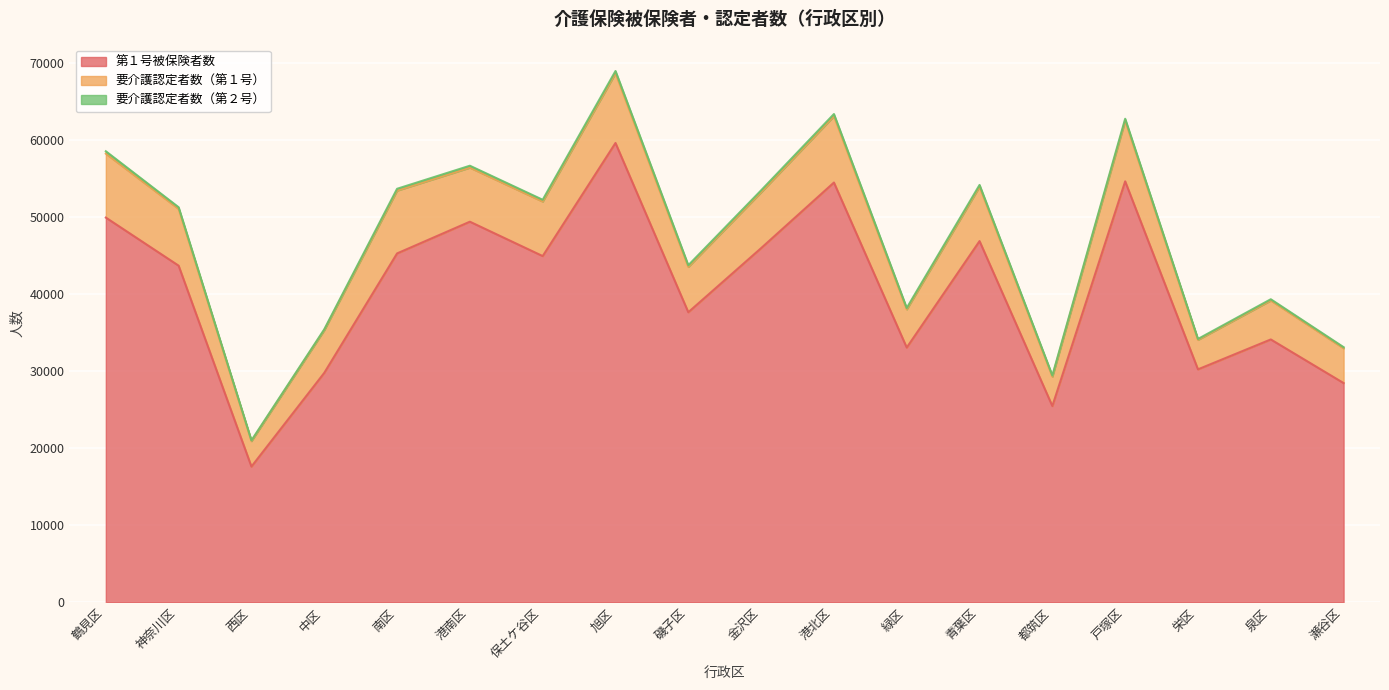

Read the 要介護認定者数（第２号） value at 青葉区, to the nearest 10.

220